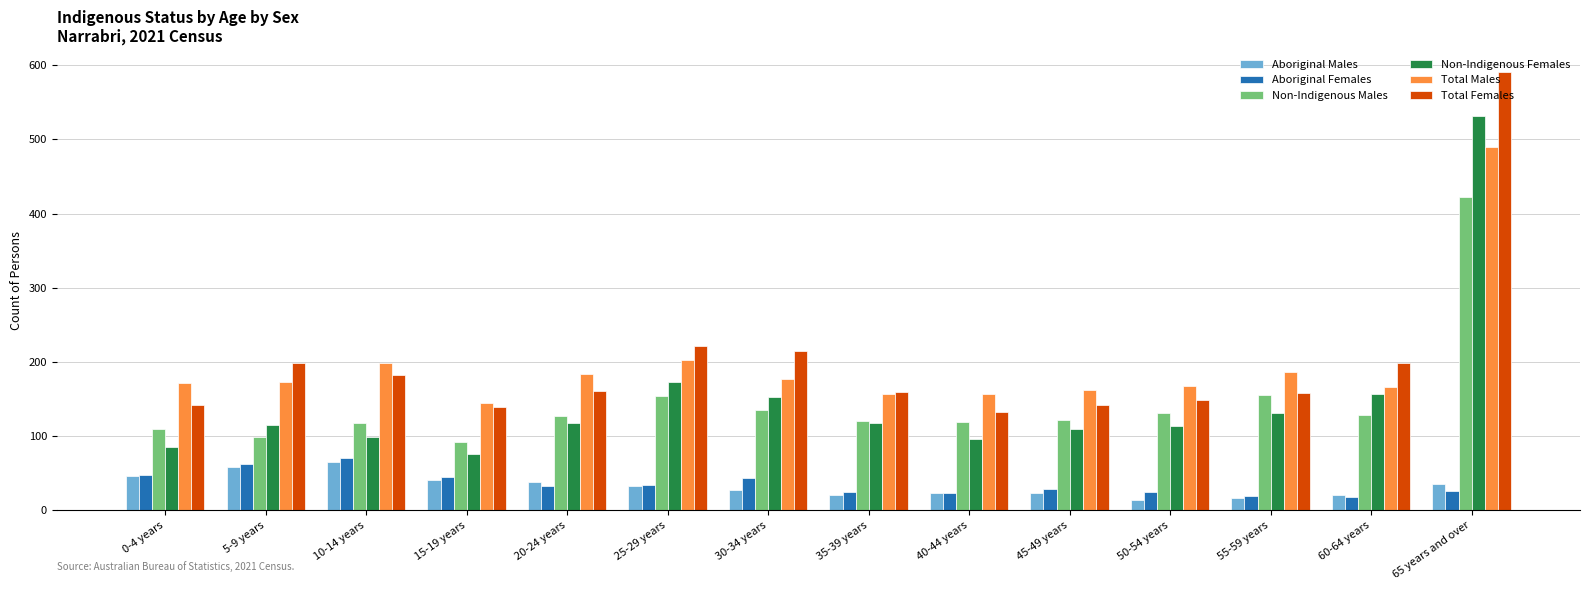

The Non-Indigenous Males series shows 70 at 45-49 years. True or false?

False